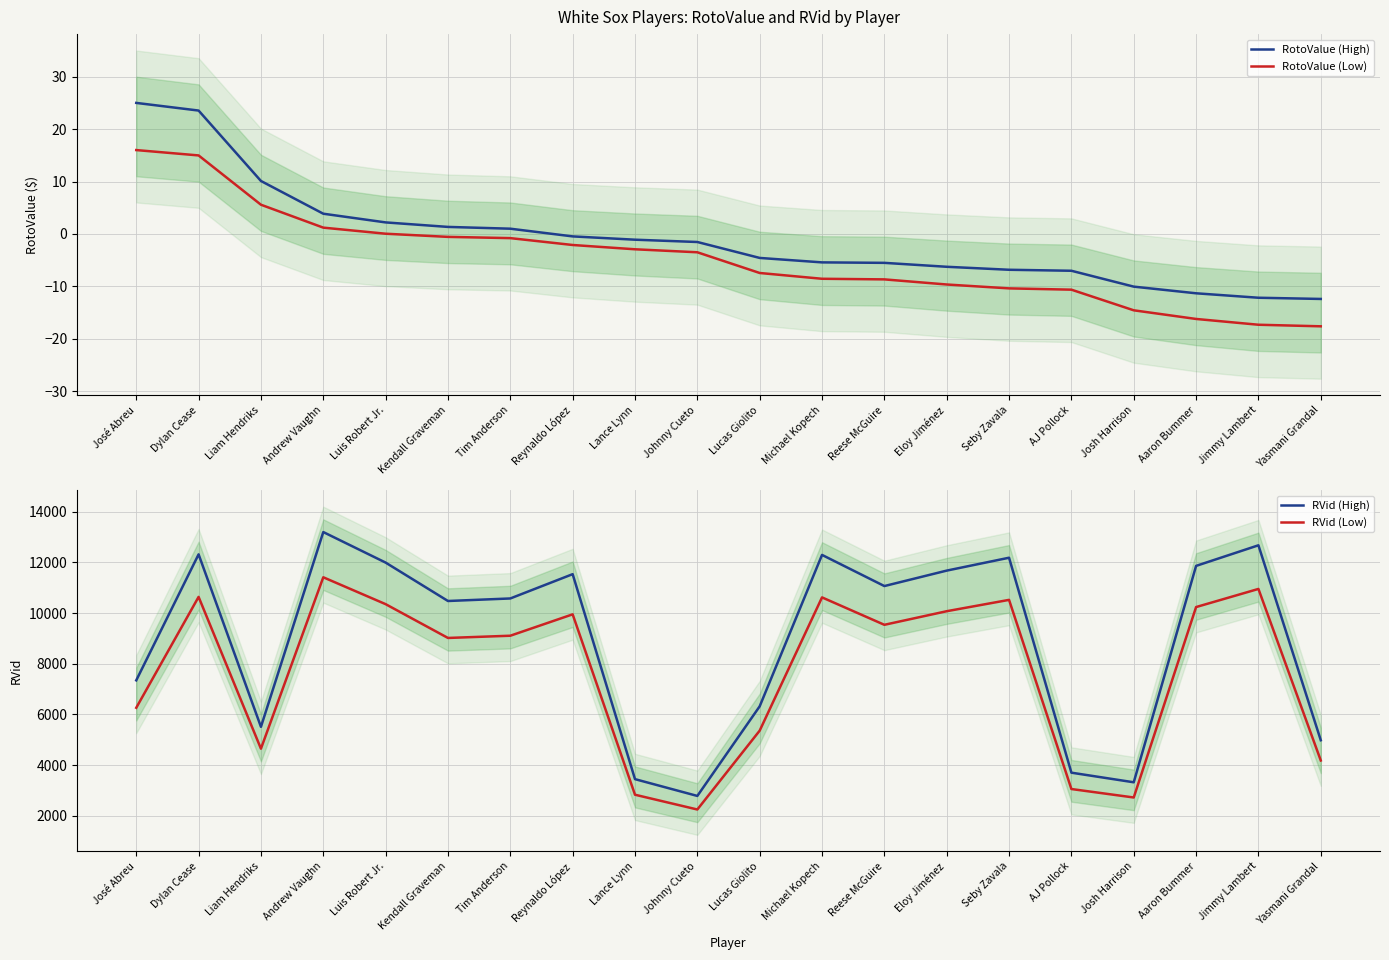

Which series has the largest range (max minus min)?

RVid (High)